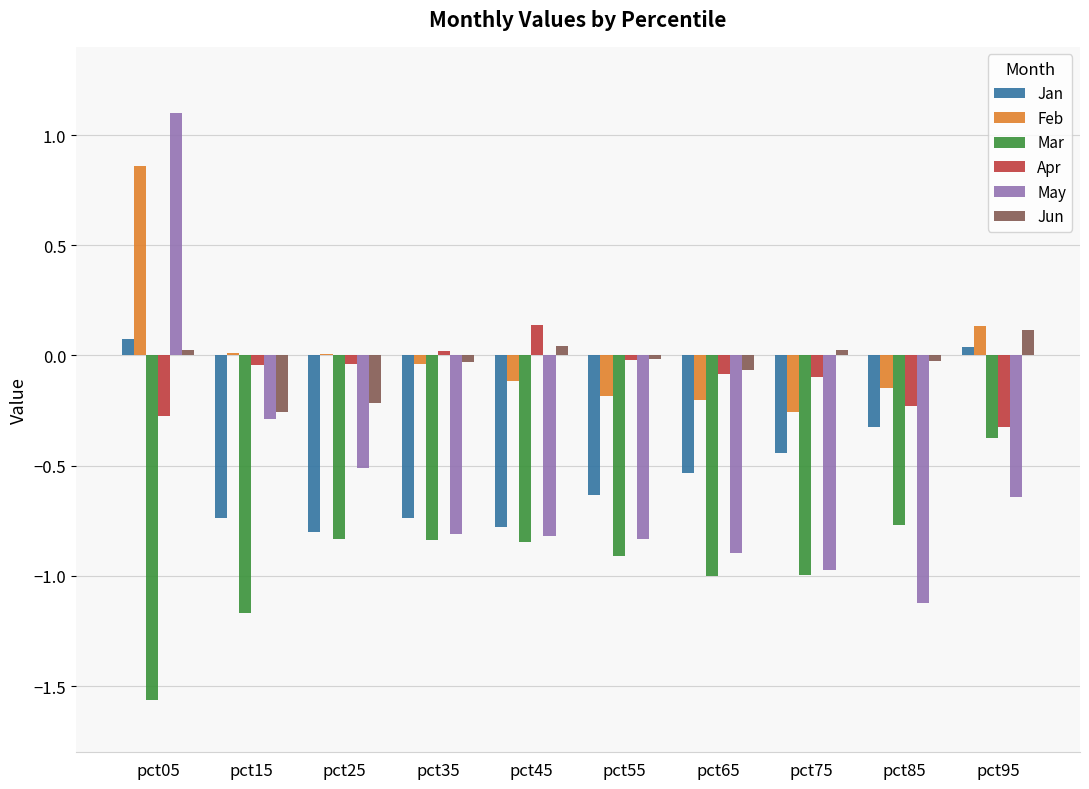

What are all the series names shown in the legend?

Jan, Feb, Mar, Apr, May, Jun